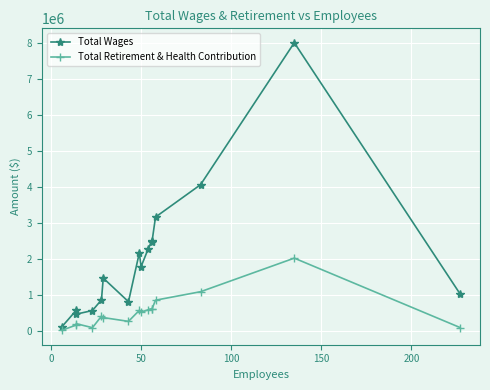

How many interior local valleys does the Total Retirement & Health Contribution series have?

4